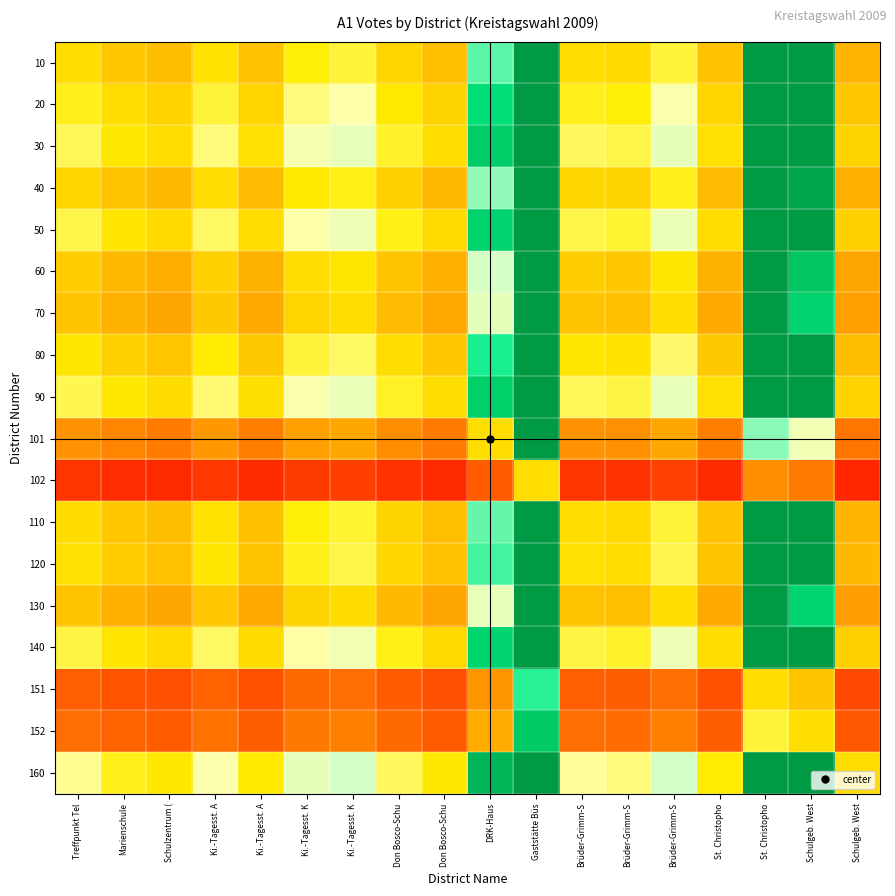

Reading right to left, transcribe all the data shown in this chart.

10: Schulgeb. West=0.9	Schulgeb. West=1.7	St. Christopho=1.9	St. Christopho=0.9	Brüder-Grimm-S=1.1	Brüder-Grimm-S=1.0	Brüder-Grimm-S=1.0	Gaststätte Büs=2.7	DRK-Haus=1.4	Don Bosco-Schu=0.9	Don Bosco-Schu=1.0	Ki.-Tagesst. K=1.1	Ki.-Tagesst. K=1.1	Ki.-Tagesst. A=0.9	Ki.-Tagesst. A=1.0	Schulzentrum (=0.9	Marienschule=0.9	Treffpunkt Tel=1.0
20: Schulgeb. West=0.9	Schulgeb. West=1.8	St. Christopho=2.0	St. Christopho=1.0	Brüder-Grimm-S=1.2	Brüder-Grimm-S=1.1	Brüder-Grimm-S=1.1	Gaststätte Büs=2.9	DRK-Haus=1.5	Don Bosco-Schu=1.0	Don Bosco-Schu=1.0	Ki.-Tagesst. K=1.2	Ki.-Tagesst. K=1.2	Ki.-Tagesst. A=1.0	Ki.-Tagesst. A=1.1	Schulzentrum (=1.0	Marienschule=1.0	Treffpunkt Tel=1.1
30: Schulgeb. West=1.0	Schulgeb. West=1.9	St. Christopho=2.1	St. Christopho=1.0	Brüder-Grimm-S=1.3	Brüder-Grimm-S=1.1	Brüder-Grimm-S=1.1	Gaststätte Büs=3.0	DRK-Haus=1.6	Don Bosco-Schu=1.0	Don Bosco-Schu=1.1	Ki.-Tagesst. K=1.2	Ki.-Tagesst. K=1.2	Ki.-Tagesst. A=1.0	Ki.-Tagesst. A=1.2	Schulzentrum (=1.0	Marienschule=1.0	Treffpunkt Tel=1.1
40: Schulgeb. West=0.8	Schulgeb. West=1.7	St. Christopho=1.8	St. Christopho=0.9	Brüder-Grimm-S=1.1	Brüder-Grimm-S=1.0	Brüder-Grimm-S=1.0	Gaststätte Büs=2.6	DRK-Haus=1.4	Don Bosco-Schu=0.9	Don Bosco-Schu=0.9	Ki.-Tagesst. K=1.1	Ki.-Tagesst. K=1.0	Ki.-Tagesst. A=0.9	Ki.-Tagesst. A=1.0	Schulzentrum (=0.9	Marienschule=0.9	Treffpunkt Tel=1.0
50: Schulgeb. West=1.0	Schulgeb. West=1.9	St. Christopho=2.1	St. Christopho=1.0	Brüder-Grimm-S=1.2	Brüder-Grimm-S=1.1	Brüder-Grimm-S=1.1	Gaststätte Büs=3.0	DRK-Haus=1.5	Don Bosco-Schu=1.0	Don Bosco-Schu=1.1	Ki.-Tagesst. K=1.2	Ki.-Tagesst. K=1.2	Ki.-Tagesst. A=1.0	Ki.-Tagesst. A=1.1	Schulzentrum (=1.0	Marienschule=1.0	Treffpunkt Tel=1.1
60: Schulgeb. West=0.8	Schulgeb. West=1.6	St. Christopho=1.8	St. Christopho=0.8	Brüder-Grimm-S=1.0	Brüder-Grimm-S=0.9	Brüder-Grimm-S=0.9	Gaststätte Büs=2.5	DRK-Haus=1.3	Don Bosco-Schu=0.8	Don Bosco-Schu=0.9	Ki.-Tagesst. K=1.0	Ki.-Tagesst. K=1.0	Ki.-Tagesst. A=0.8	Ki.-Tagesst. A=1.0	Schulzentrum (=0.8	Marienschule=0.9	Treffpunkt Tel=0.9
70: Schulgeb. West=0.8	Schulgeb. West=1.5	St. Christopho=1.7	St. Christopho=0.8	Brüder-Grimm-S=1.0	Brüder-Grimm-S=0.9	Brüder-Grimm-S=0.9	Gaststätte Büs=2.4	DRK-Haus=1.3	Don Bosco-Schu=0.8	Don Bosco-Schu=0.9	Ki.-Tagesst. K=1.0	Ki.-Tagesst. K=1.0	Ki.-Tagesst. A=0.8	Ki.-Tagesst. A=0.9	Schulzentrum (=0.8	Marienschule=0.8	Treffpunkt Tel=0.9
80: Schulgeb. West=0.9	Schulgeb. West=1.8	St. Christopho=1.9	St. Christopho=0.9	Brüder-Grimm-S=1.1	Brüder-Grimm-S=1.0	Brüder-Grimm-S=1.0	Gaststätte Büs=2.8	DRK-Haus=1.4	Don Bosco-Schu=0.9	Don Bosco-Schu=1.0	Ki.-Tagesst. K=1.1	Ki.-Tagesst. K=1.1	Ki.-Tagesst. A=0.9	Ki.-Tagesst. A=1.1	Schulzentrum (=0.9	Marienschule=1.0	Treffpunkt Tel=1.0
90: Schulgeb. West=1.0	Schulgeb. West=1.9	St. Christopho=2.1	St. Christopho=1.0	Brüder-Grimm-S=1.2	Brüder-Grimm-S=1.1	Brüder-Grimm-S=1.1	Gaststätte Büs=3.0	DRK-Haus=1.6	Don Bosco-Schu=1.0	Don Bosco-Schu=1.1	Ki.-Tagesst. K=1.2	Ki.-Tagesst. K=1.2	Ki.-Tagesst. A=1.0	Ki.-Tagesst. A=1.1	Schulzentrum (=1.0	Marienschule=1.0	Treffpunkt Tel=1.1
101: Schulgeb. West=0.6	Schulgeb. West=1.2	St. Christopho=1.4	St. Christopho=0.6	Brüder-Grimm-S=0.8	Brüder-Grimm-S=0.7	Brüder-Grimm-S=0.7	Gaststätte Büs=1.9	DRK-Haus=1.0	Don Bosco-Schu=0.6	Don Bosco-Schu=0.7	Ki.-Tagesst. K=0.8	Ki.-Tagesst. K=0.8	Ki.-Tagesst. A=0.6	Ki.-Tagesst. A=0.7	Schulzentrum (=0.6	Marienschule=0.7	Treffpunkt Tel=0.7
102: Schulgeb. West=0.3	Schulgeb. West=0.6	St. Christopho=0.7	St. Christopho=0.3	Brüder-Grimm-S=0.4	Brüder-Grimm-S=0.4	Brüder-Grimm-S=0.4	Gaststätte Büs=1.0	DRK-Haus=0.5	Don Bosco-Schu=0.3	Don Bosco-Schu=0.4	Ki.-Tagesst. K=0.4	Ki.-Tagesst. K=0.4	Ki.-Tagesst. A=0.3	Ki.-Tagesst. A=0.4	Schulzentrum (=0.3	Marienschule=0.3	Treffpunkt Tel=0.4
110: Schulgeb. West=0.9	Schulgeb. West=1.7	St. Christopho=1.9	St. Christopho=0.9	Brüder-Grimm-S=1.1	Brüder-Grimm-S=1.0	Brüder-Grimm-S=1.0	Gaststätte Büs=2.7	DRK-Haus=1.4	Don Bosco-Schu=0.9	Don Bosco-Schu=1.0	Ki.-Tagesst. K=1.1	Ki.-Tagesst. K=1.1	Ki.-Tagesst. A=0.9	Ki.-Tagesst. A=1.0	Schulzentrum (=0.9	Marienschule=0.9	Treffpunkt Tel=1.0
120: Schulgeb. West=0.9	Schulgeb. West=1.7	St. Christopho=1.9	St. Christopho=0.9	Brüder-Grimm-S=1.1	Brüder-Grimm-S=1.0	Brüder-Grimm-S=1.0	Gaststätte Büs=2.7	DRK-Haus=1.4	Don Bosco-Schu=0.9	Don Bosco-Schu=1.0	Ki.-Tagesst. K=1.1	Ki.-Tagesst. K=1.1	Ki.-Tagesst. A=0.9	Ki.-Tagesst. A=1.0	Schulzentrum (=0.9	Marienschule=0.9	Treffpunkt Tel=1.0
130: Schulgeb. West=0.8	Schulgeb. West=1.5	St. Christopho=1.7	St. Christopho=0.8	Brüder-Grimm-S=1.0	Brüder-Grimm-S=0.9	Brüder-Grimm-S=0.9	Gaststätte Büs=2.4	DRK-Haus=1.2	Don Bosco-Schu=0.8	Don Bosco-Schu=0.9	Ki.-Tagesst. K=1.0	Ki.-Tagesst. K=1.0	Ki.-Tagesst. A=0.8	Ki.-Tagesst. A=0.9	Schulzentrum (=0.8	Marienschule=0.8	Treffpunkt Tel=0.9
140: Schulgeb. West=0.9	Schulgeb. West=1.9	St. Christopho=2.1	St. Christopho=1.0	Brüder-Grimm-S=1.2	Brüder-Grimm-S=1.1	Brüder-Grimm-S=1.1	Gaststätte Büs=3.0	DRK-Haus=1.5	Don Bosco-Schu=1.0	Don Bosco-Schu=1.1	Ki.-Tagesst. K=1.2	Ki.-Tagesst. K=1.2	Ki.-Tagesst. A=1.0	Ki.-Tagesst. A=1.1	Schulzentrum (=1.0	Marienschule=1.0	Treffpunkt Tel=1.1
151: Schulgeb. West=0.5	Schulgeb. West=0.9	St. Christopho=1.0	St. Christopho=0.5	Brüder-Grimm-S=0.6	Brüder-Grimm-S=0.5	Brüder-Grimm-S=0.5	Gaststätte Büs=1.4	DRK-Haus=0.7	Don Bosco-Schu=0.5	Don Bosco-Schu=0.5	Ki.-Tagesst. K=0.6	Ki.-Tagesst. K=0.6	Ki.-Tagesst. A=0.5	Ki.-Tagesst. A=0.5	Schulzentrum (=0.5	Marienschule=0.5	Treffpunkt Tel=0.5
152: Schulgeb. West=0.5	Schulgeb. West=1.0	St. Christopho=1.1	St. Christopho=0.5	Brüder-Grimm-S=0.7	Brüder-Grimm-S=0.6	Brüder-Grimm-S=0.6	Gaststätte Büs=1.6	DRK-Haus=0.8	Don Bosco-Schu=0.5	Don Bosco-Schu=0.6	Ki.-Tagesst. K=0.7	Ki.-Tagesst. K=0.6	Ki.-Tagesst. A=0.5	Ki.-Tagesst. A=0.6	Schulzentrum (=0.5	Marienschule=0.5	Treffpunkt Tel=0.6
160: Schulgeb. West=1.0	Schulgeb. West=2.0	St. Christopho=2.2	St. Christopho=1.1	Brüder-Grimm-S=1.3	Brüder-Grimm-S=1.2	Brüder-Grimm-S=1.2	Gaststätte Büs=3.1	DRK-Haus=1.6	Don Bosco-Schu=1.0	Don Bosco-Schu=1.1	Ki.-Tagesst. K=1.3	Ki.-Tagesst. K=1.3	Ki.-Tagesst. A=1.1	Ki.-Tagesst. A=1.2	Schulzentrum (=1.0	Marienschule=1.1	Treffpunkt Tel=1.2